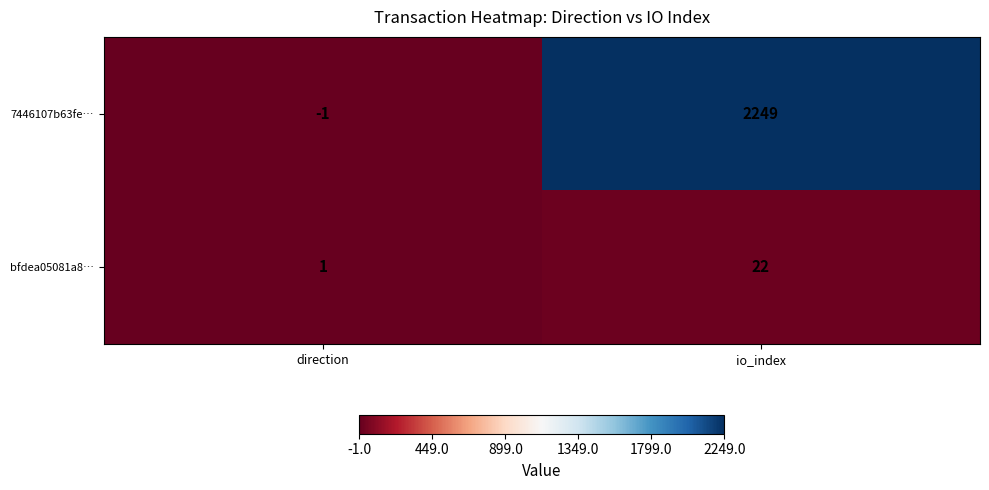

List the series in order of their peak value, highest first.

7446107b63fe…, bfdea05081a8…